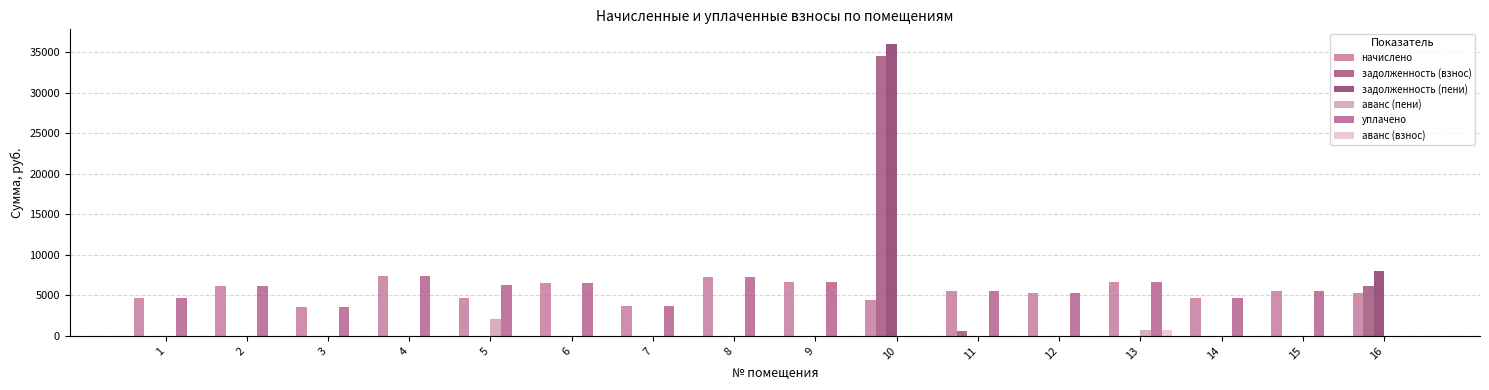

How many values in the задолженность (пени) series exceed 0?

2